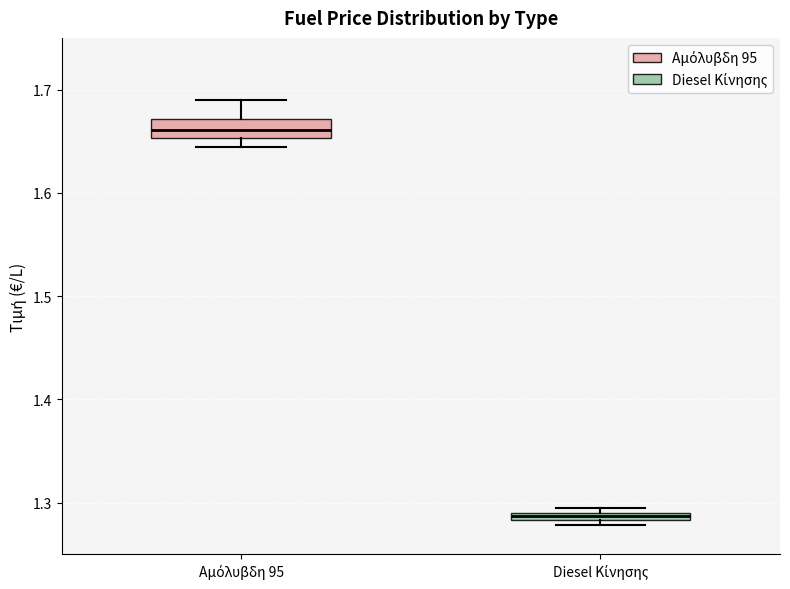

Where does the upper whisker of the box for Αμόλυβδη 95 end on the y-axis? The values are not printed on the chart, so give them approximately, as read against the axis.

1.69